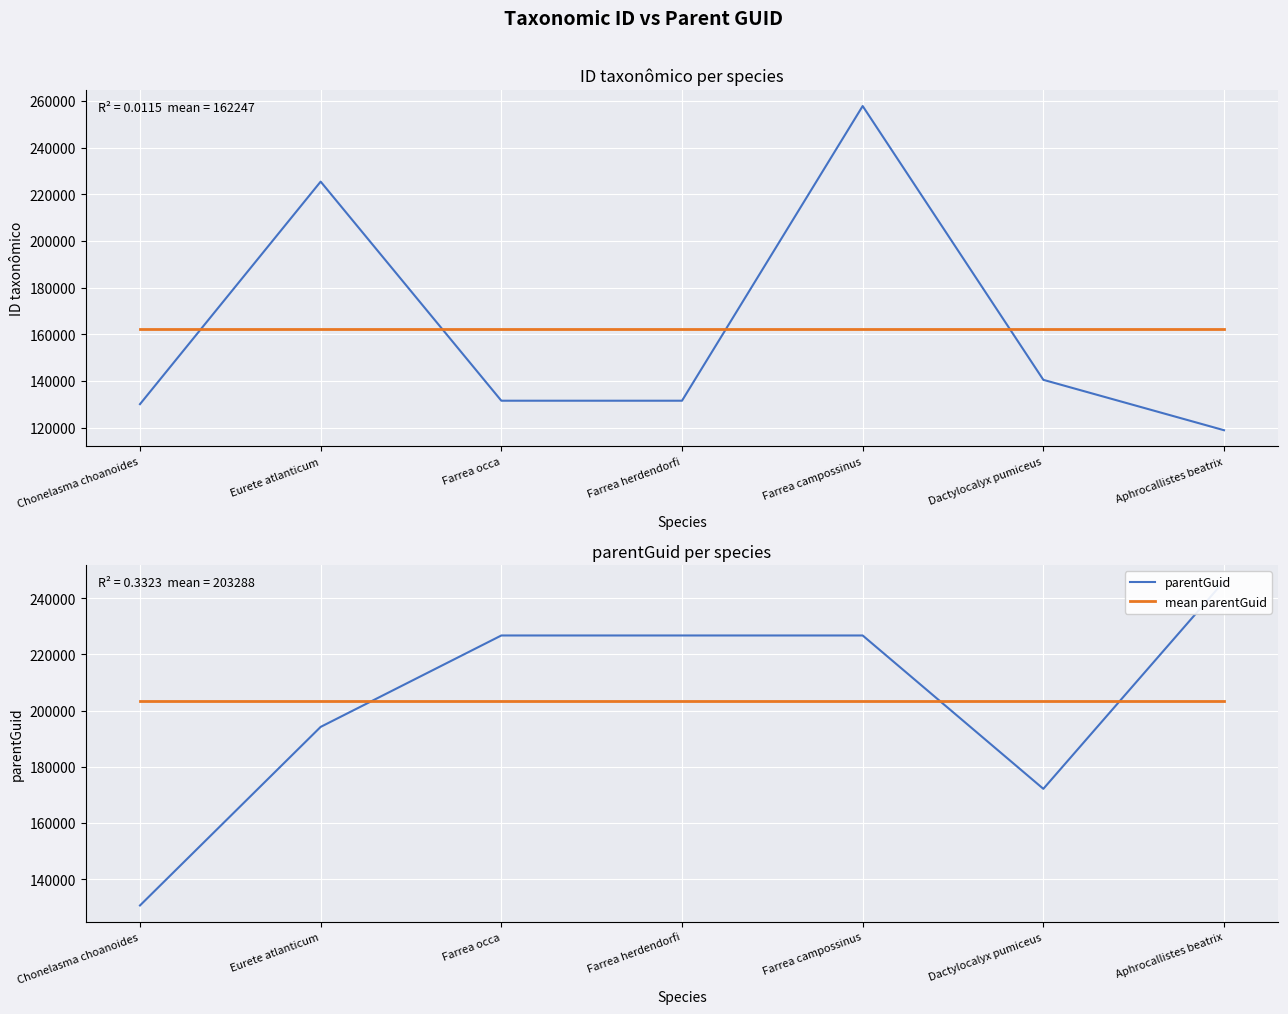

True or false: parentGuid has more than 0 interior local peaks.

False